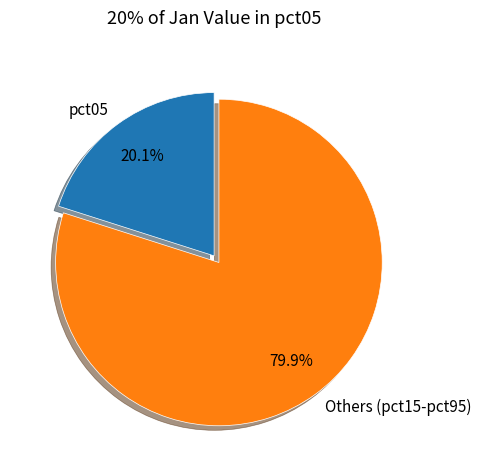

Approximately how many times larger is the value at pct05 compared to Others (pct15-pct95)?

0.3